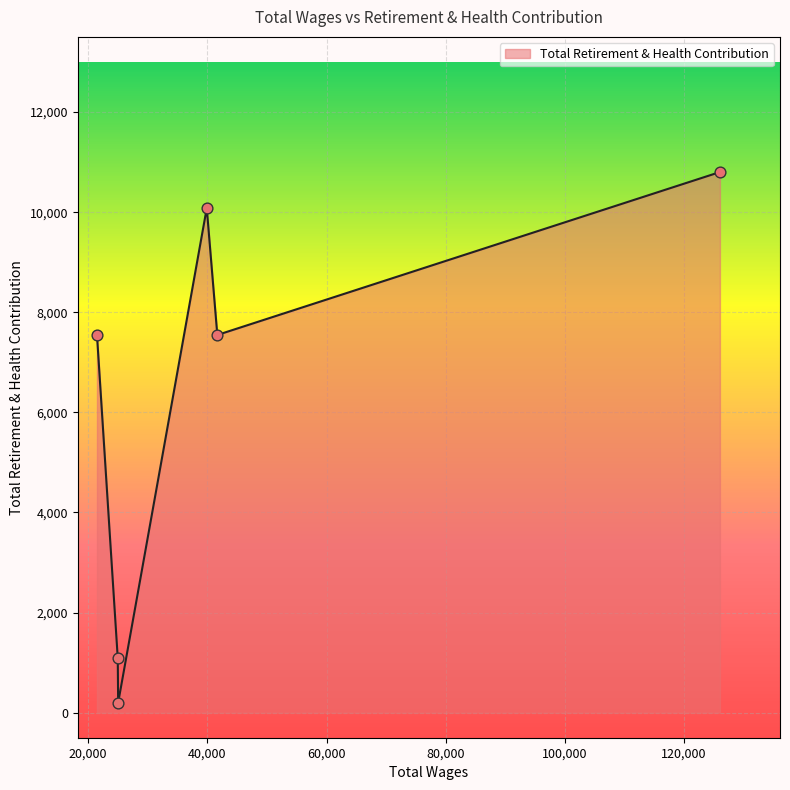

True or false: there are more than 2 points higher than both neighbors.

False